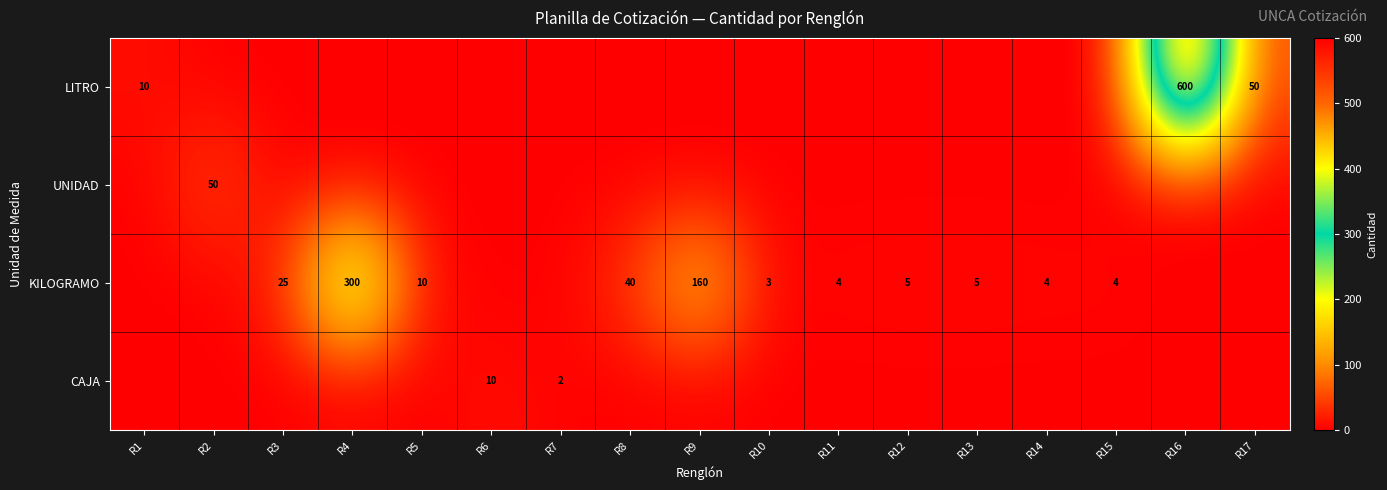

What is the spread (max minus min) of values at R9?

160